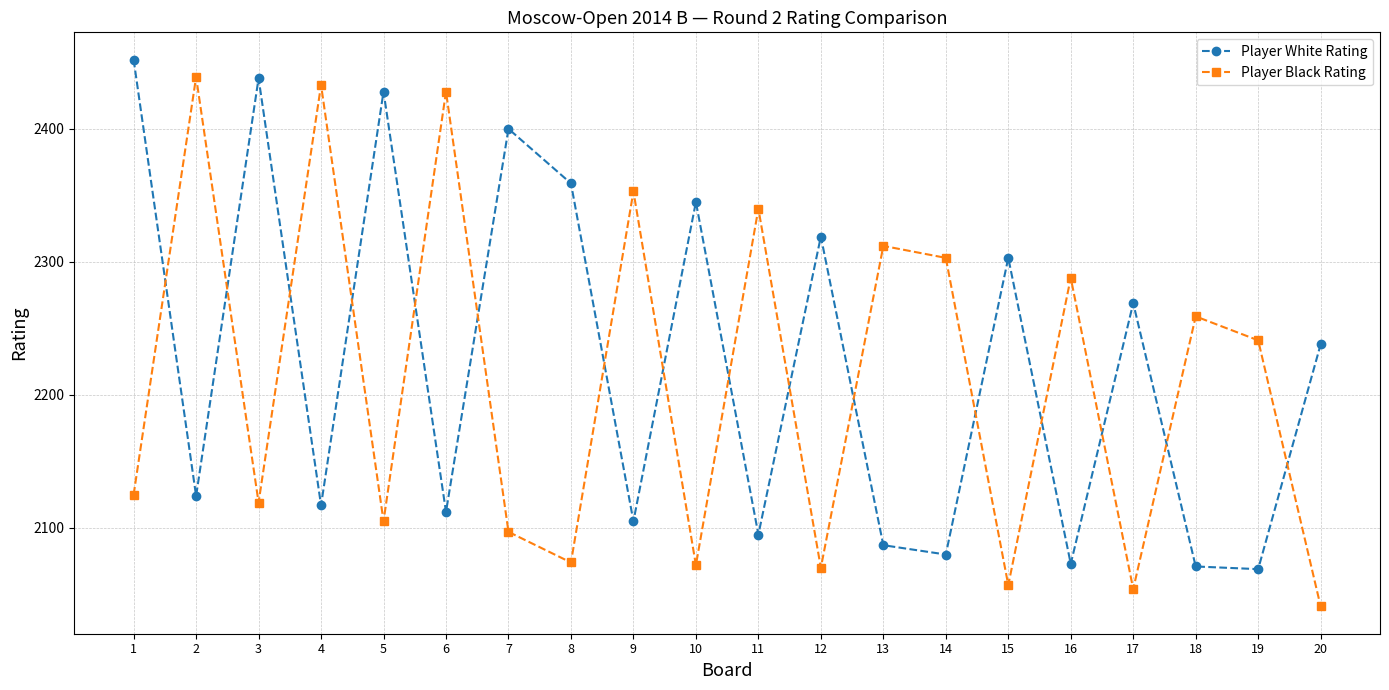

Between 17 and 19, which series saw the biggest shift?

Player White Rating